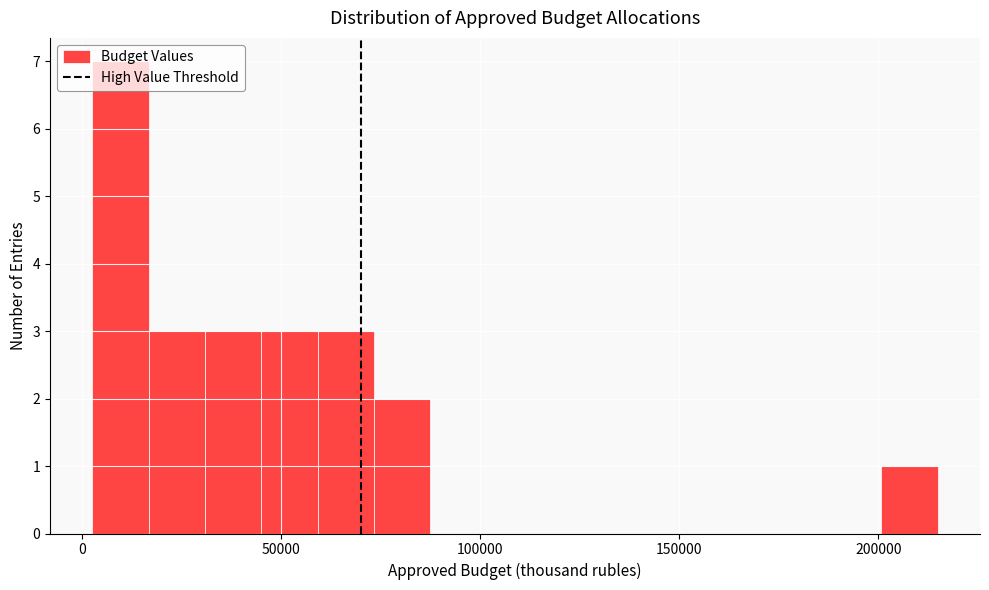

Read against the x-axis, roughly where is the centre of the tallest bar?

10000